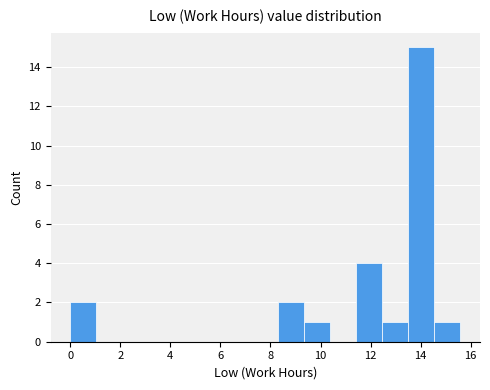

How tall is the bar that spans 14.6 to 15.6 on the x-axis? Neither the bar edges nor the heights are printed on the chart, so give them approximately, as read against the axes.

1